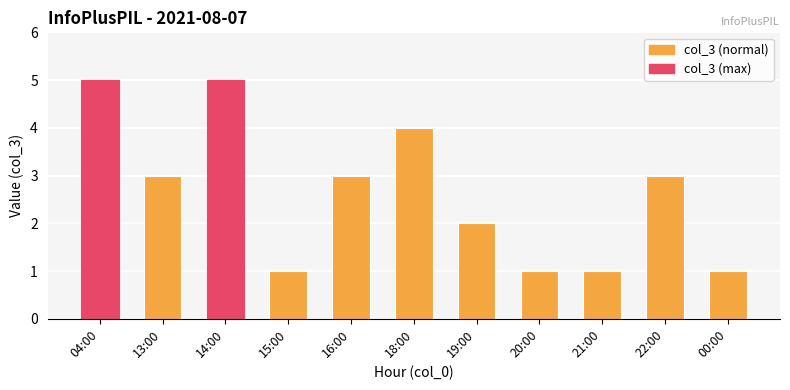

What is the difference between the values at 22:00 and 04:00?

2